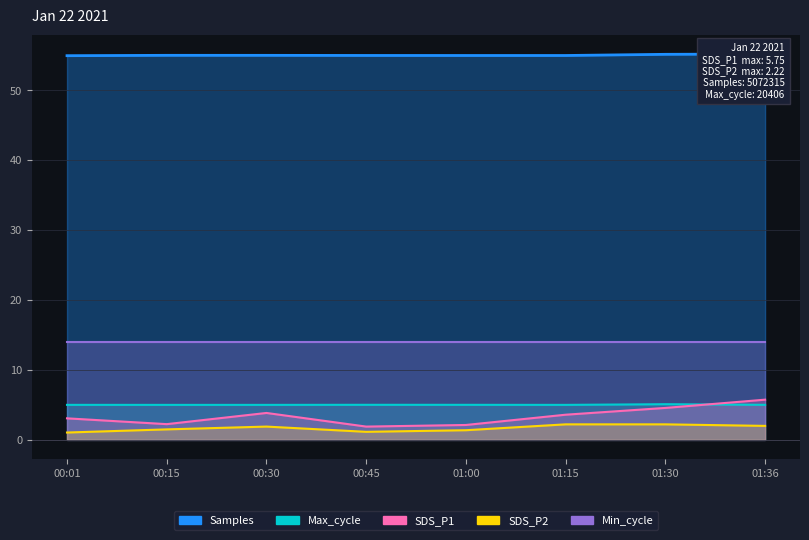

The value of SDS_P1 at 01:00 is 1.0. True or false?

False